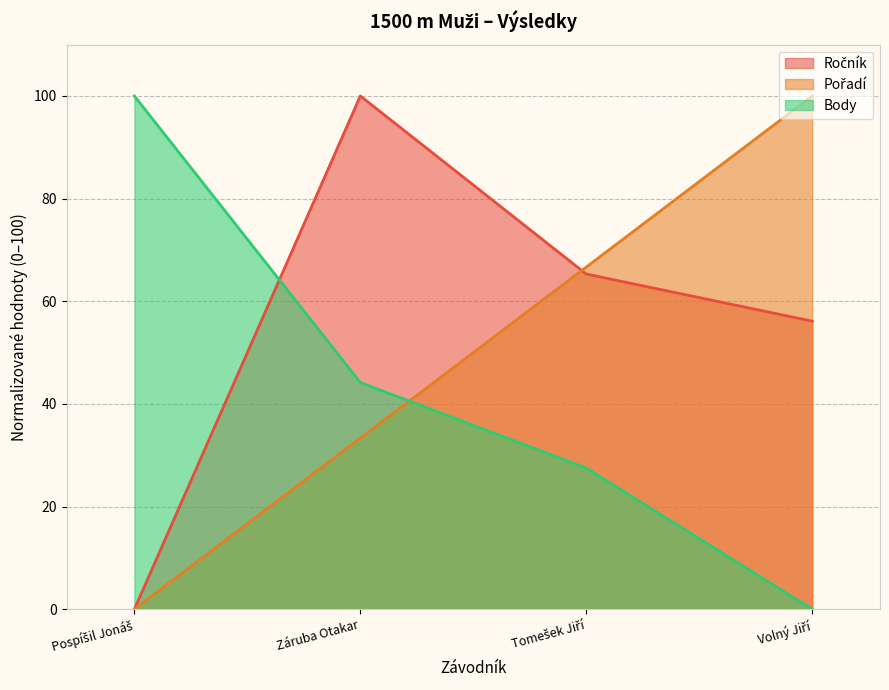

Reading left to right, what are all the values shown in this chart?

Ročník: Pospíšil Jonáš=0.0	Záruba Otakar=100.0	Tomešek Jiří=65.3	Volný Jiří=56.1
Pořadí: Pospíšil Jonáš=0.0	Záruba Otakar=33.3	Tomešek Jiří=66.7	Volný Jiří=100.0
Body: Pospíšil Jonáš=100.0	Záruba Otakar=44.2	Tomešek Jiří=27.5	Volný Jiří=0.0